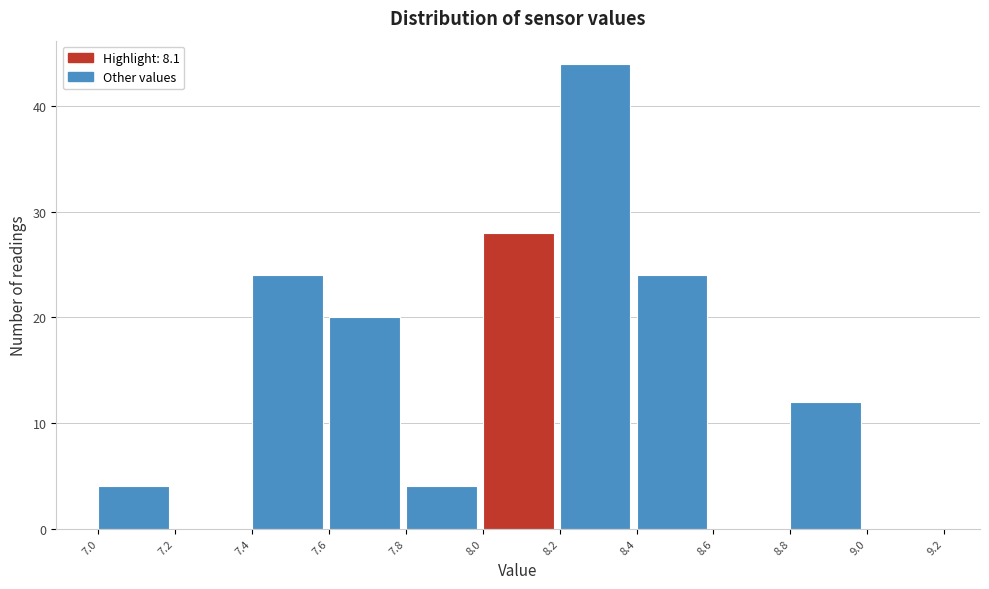

What is the height of the bar covering 8.0 to 8.2 on the x-axis? The values are not printed on the chart, so give them approximately, as read against the axis.

28